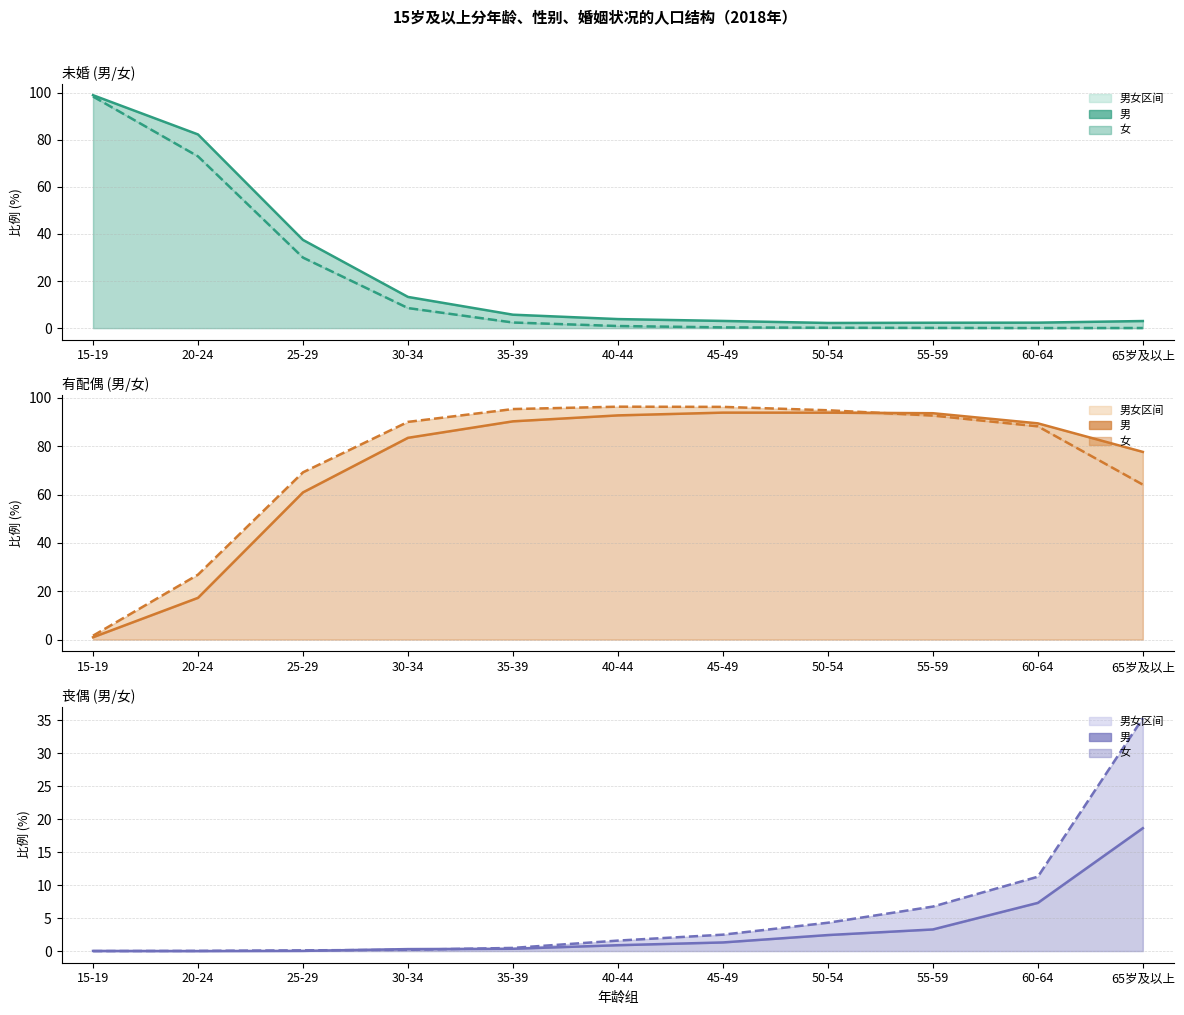

True or false: 未婚-男 线 has more than 1 interior local peaks.

False